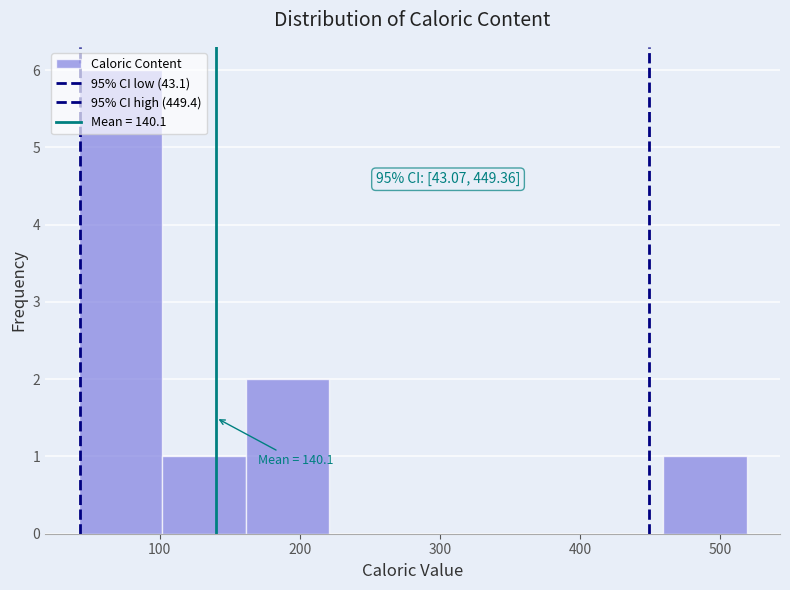

Which range on the x-axis has the tallest bar?

40 to 100